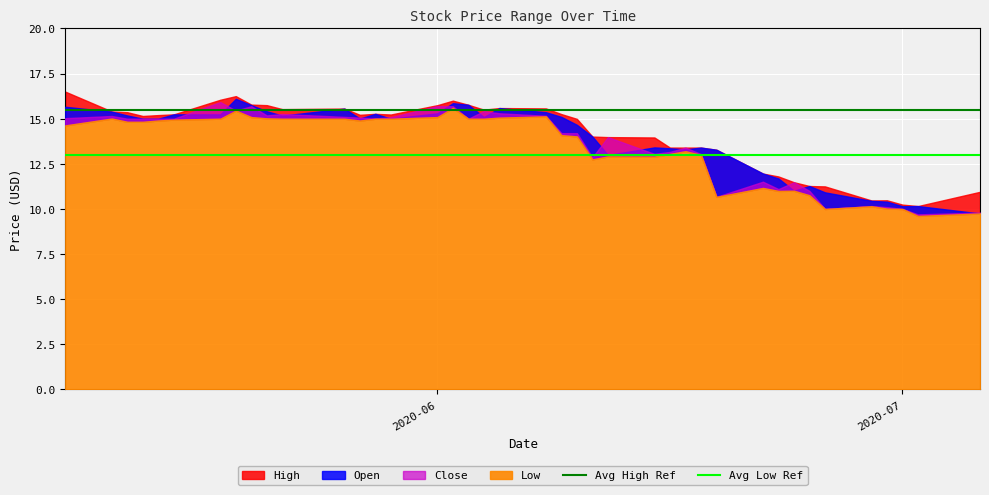

Is it true that Avg Low Ref equals 6.4 at 2020-06?

False